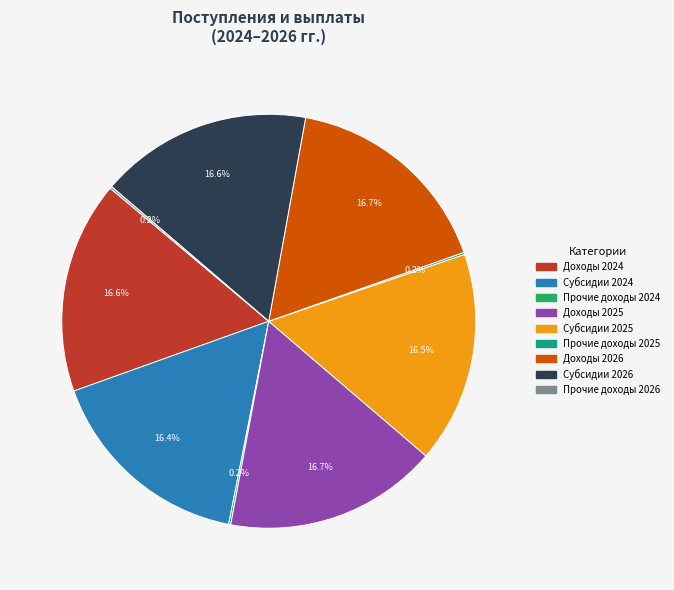

Is there a majority slice in this chart?

No